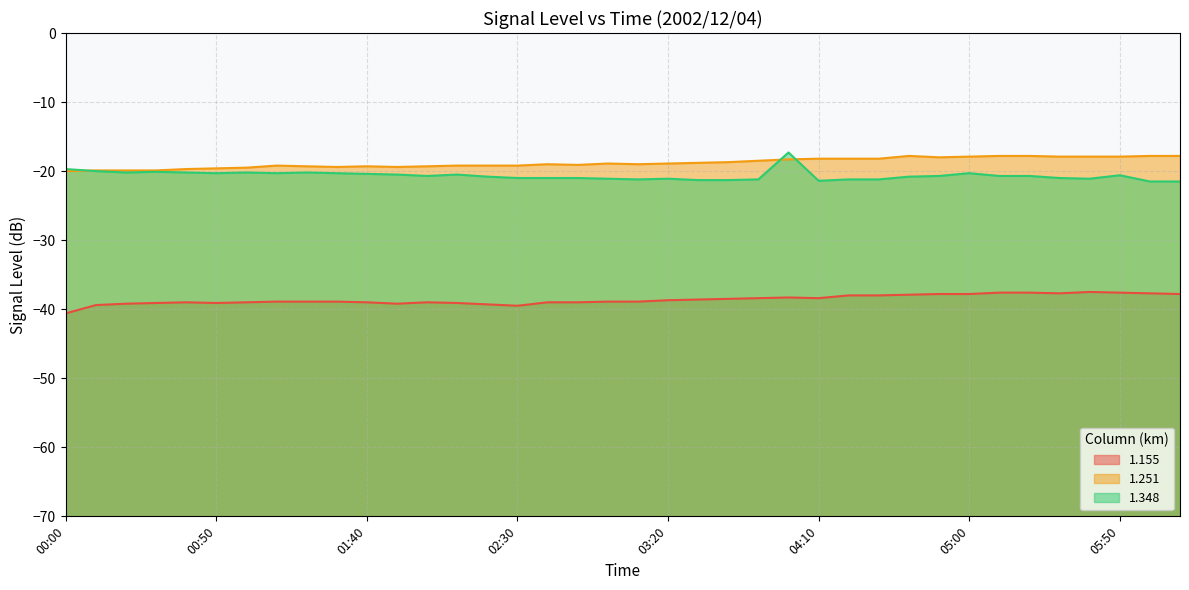

The value of 1.348 at 02:50 is -21.0. True or false?

True